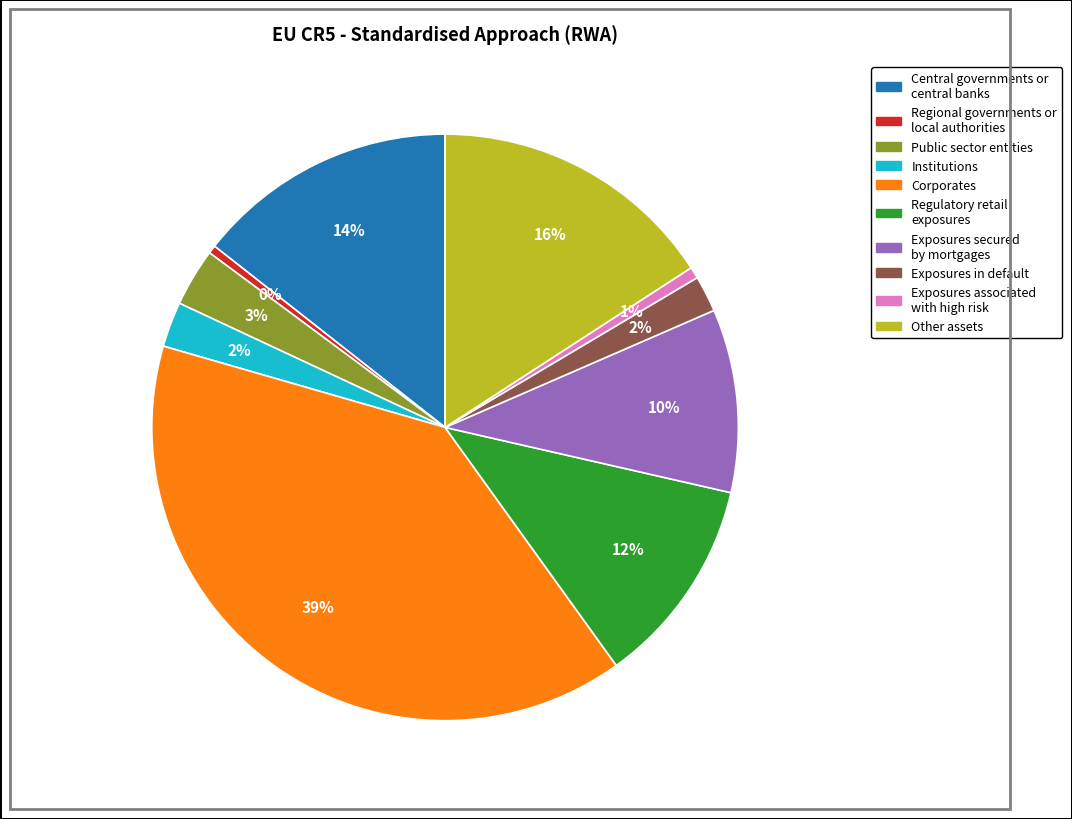

How many slices are in this pie chart?

10